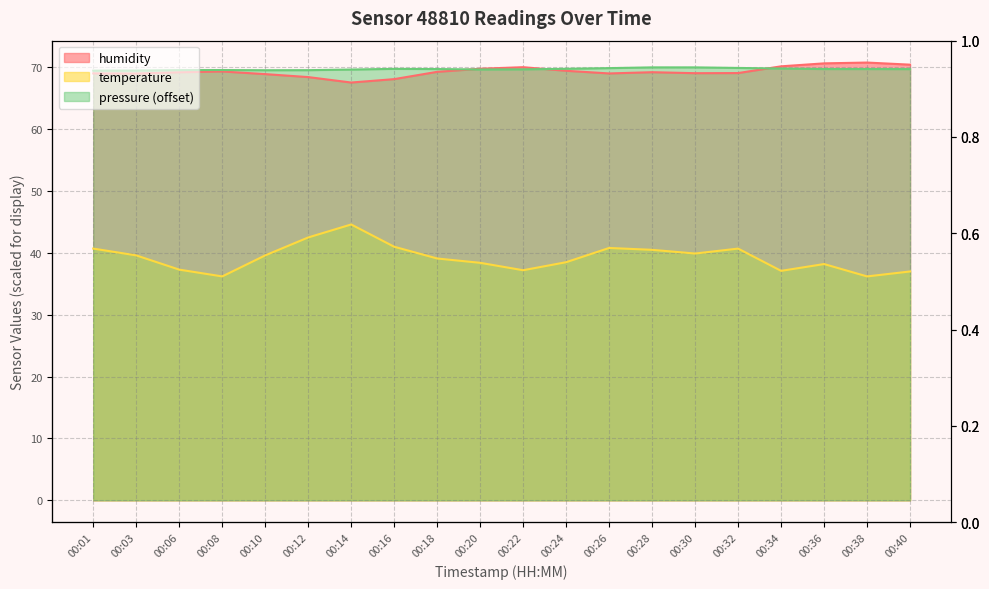

What is the value of the temperature point at the 14th from the left?

40.5